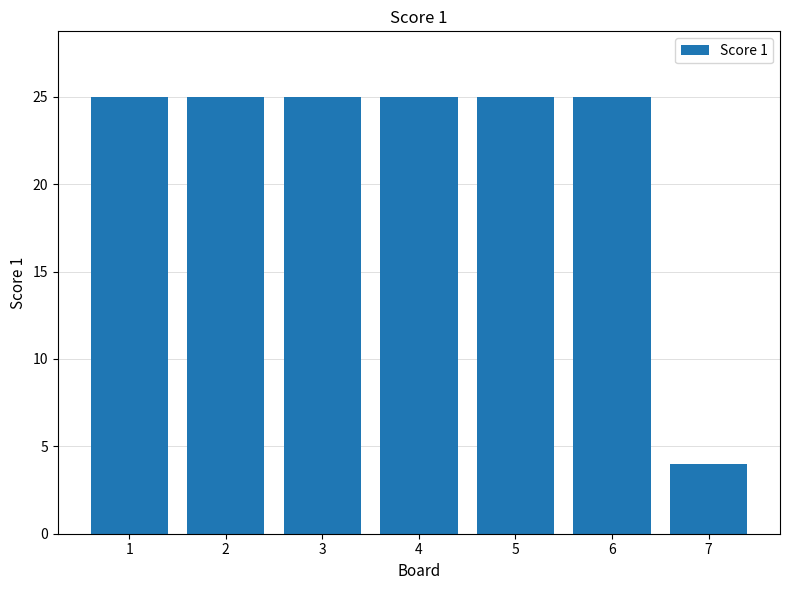

True or false: the data shows 25 at 3.

True